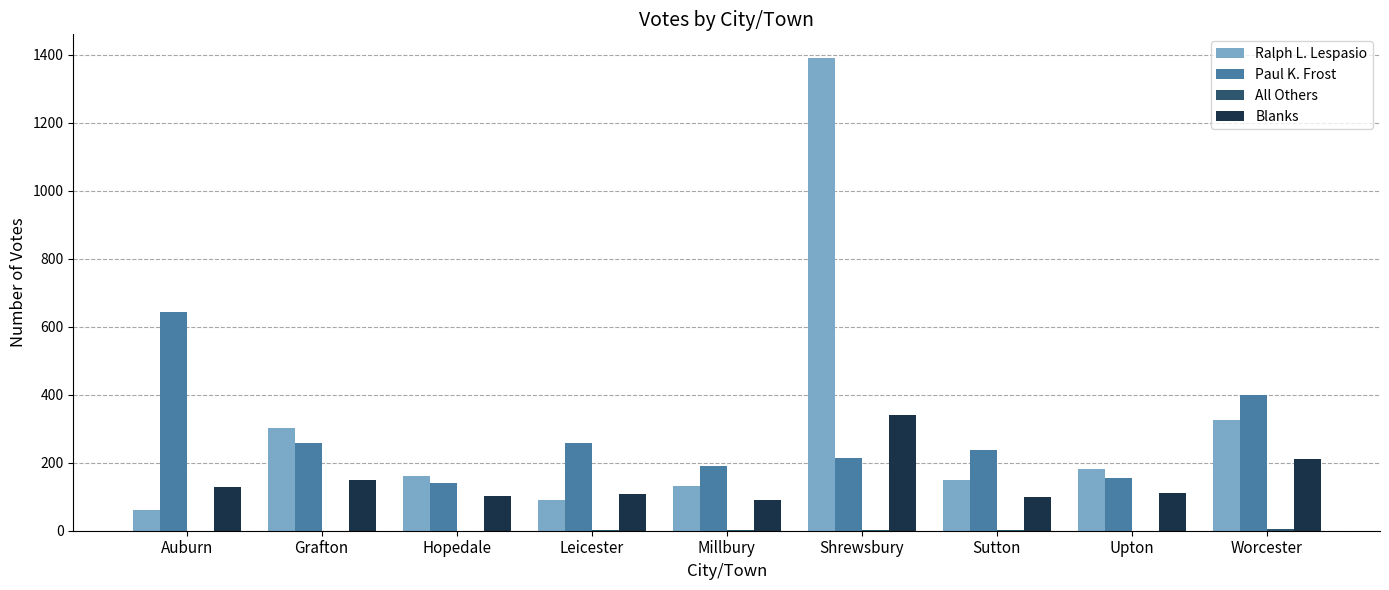

Which label corresponds to the largest value in the chart?

Shrewsbury